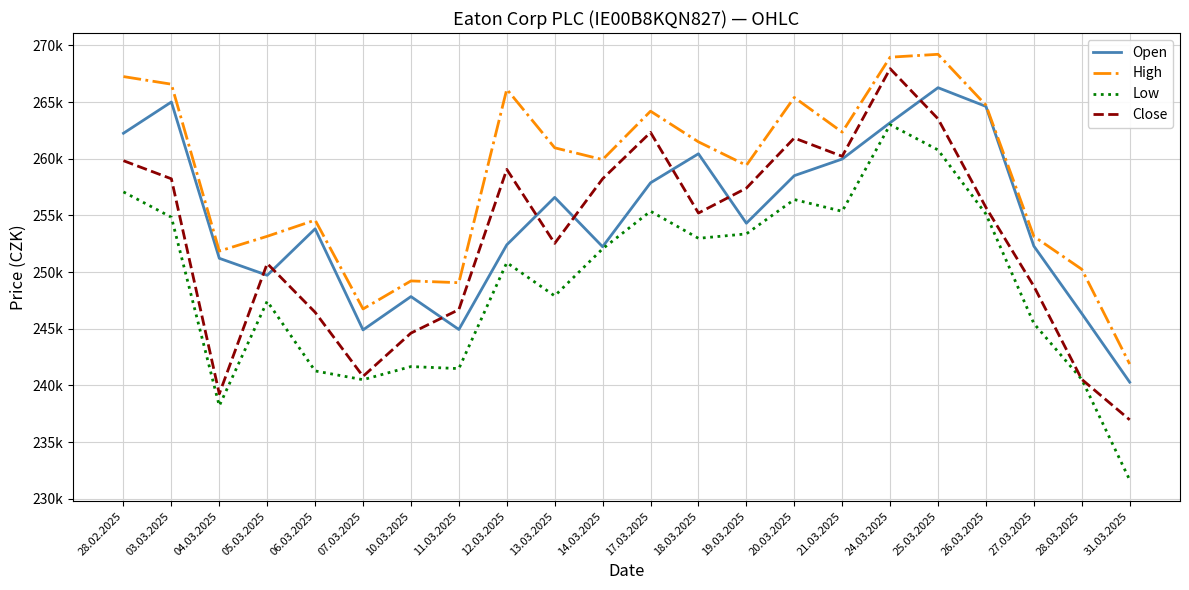

True or false: Open and Low cross at least once.

False